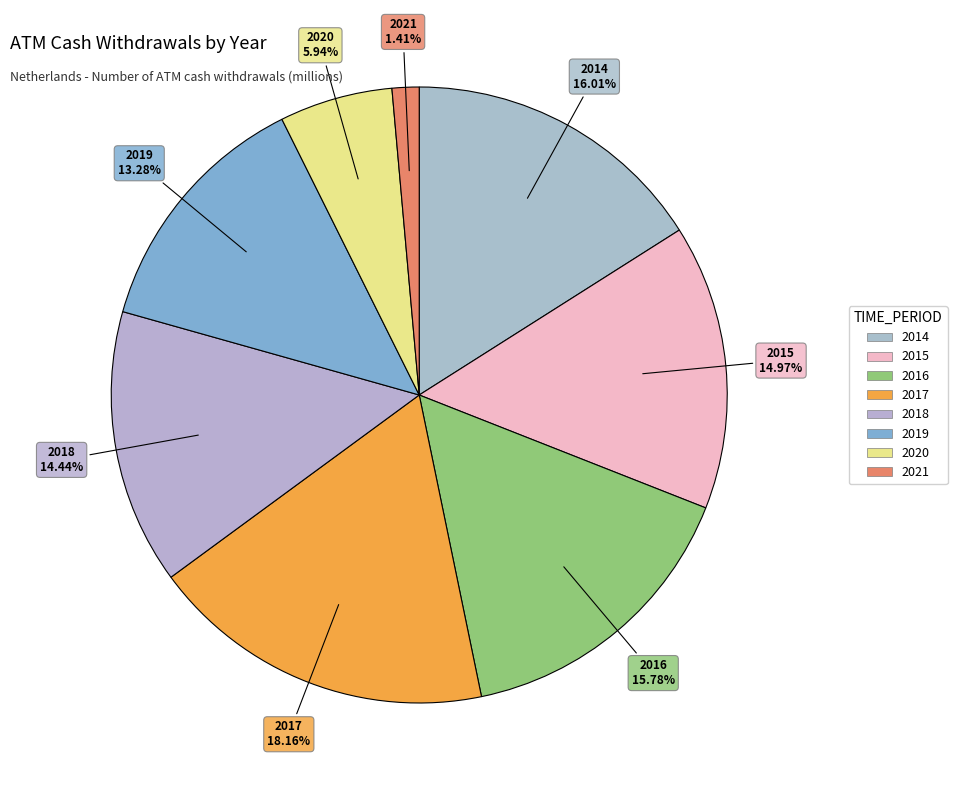

Approximately how many times larger is the value at 2016 compared to 2020?

2.7